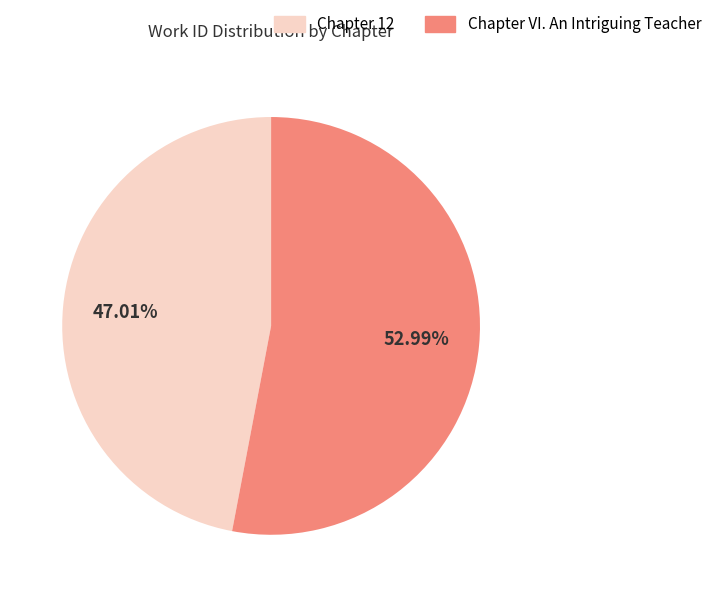

True or false: Chapter 12 accounts for 47% of the total.

True